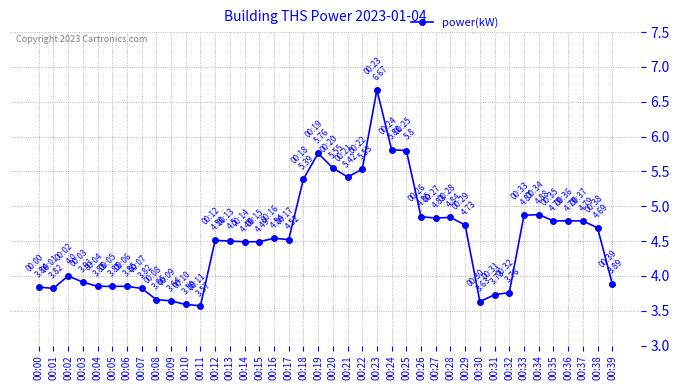

What is the change in value from 00:00 to 00:23?

+2.8